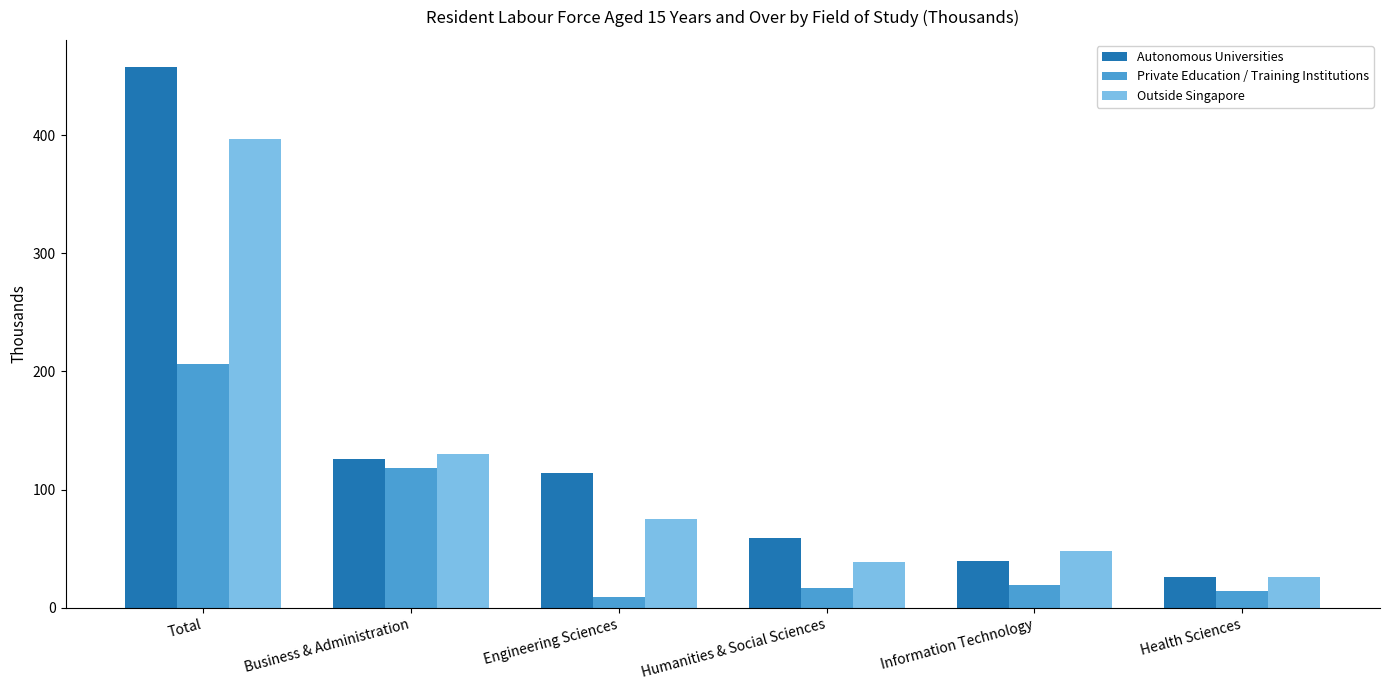

Rank the series by their average value, from highest to lowest.

Autonomous Universities, Outside Singapore, Private Education / Training Institutions